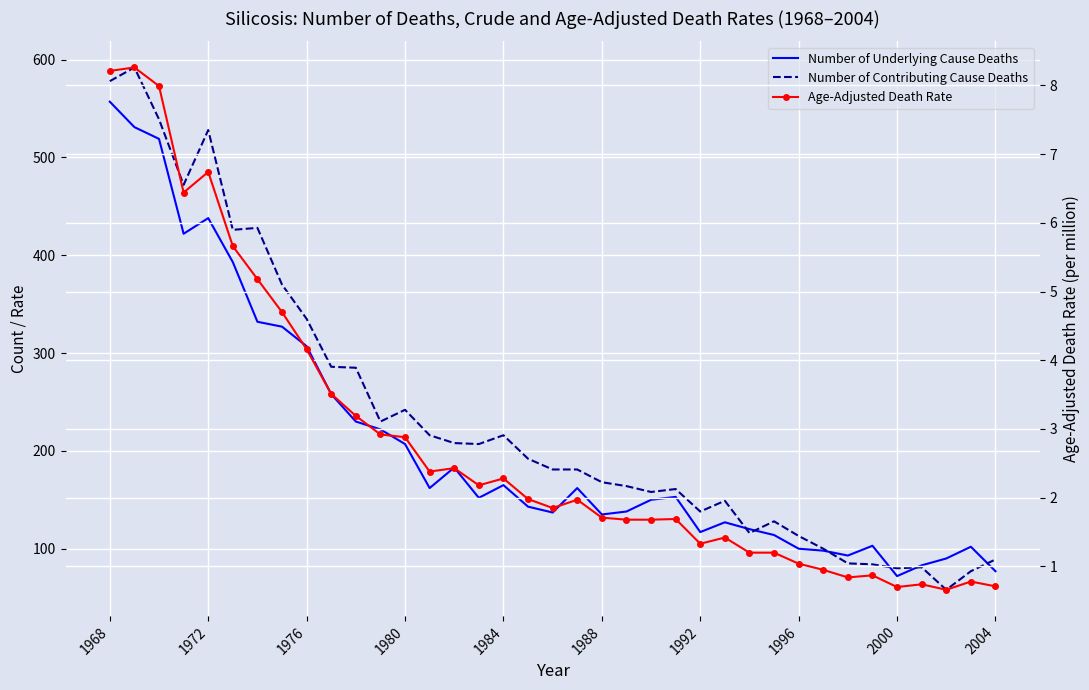

How many data points in Number of Contributing Cause Deaths are above 181?

18